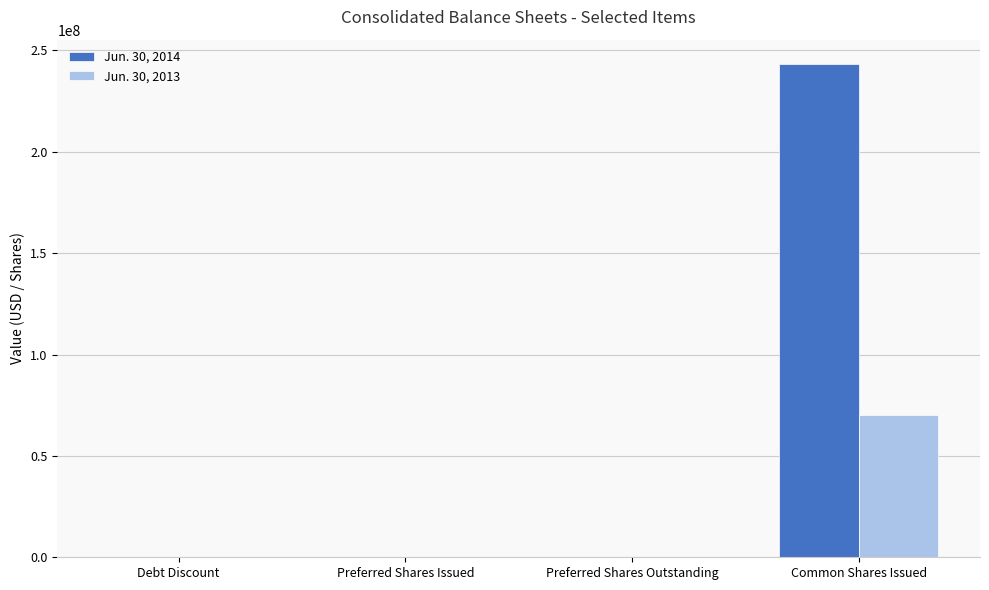

At which label does Jun. 30, 2013 reach its peak?

Common Shares Issued